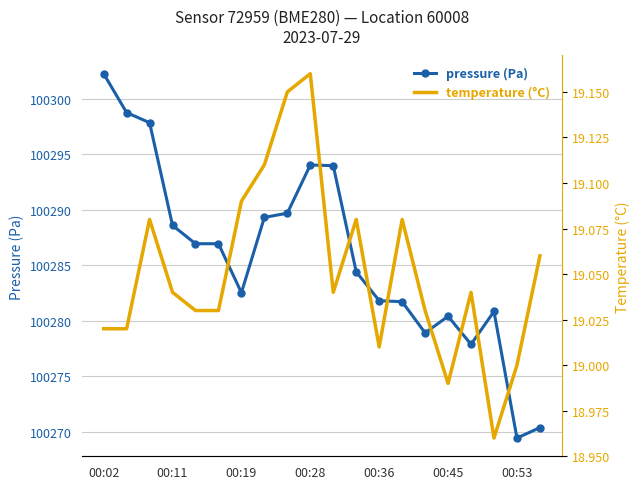

At which label does pressure (Pa) first exceed 100286?

00:02